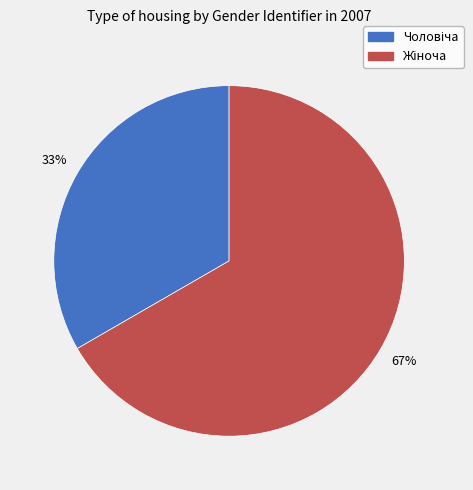

Is there any slice that represents more than half of the pie?

Yes